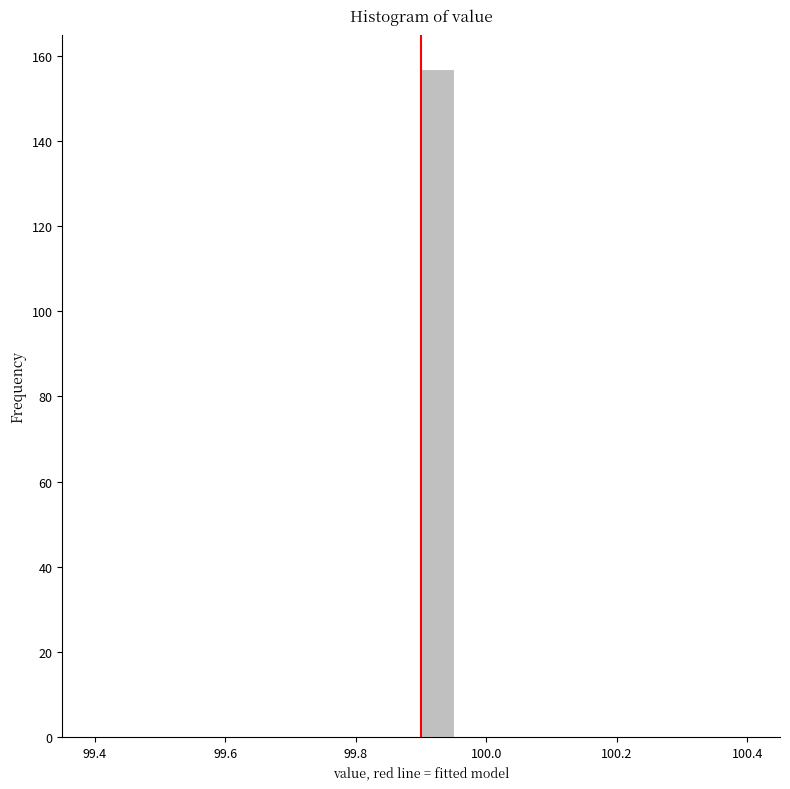

Around what value on the x-axis is the tallest bar? Give the approximate position of its centre, as read against the axis.

99.92